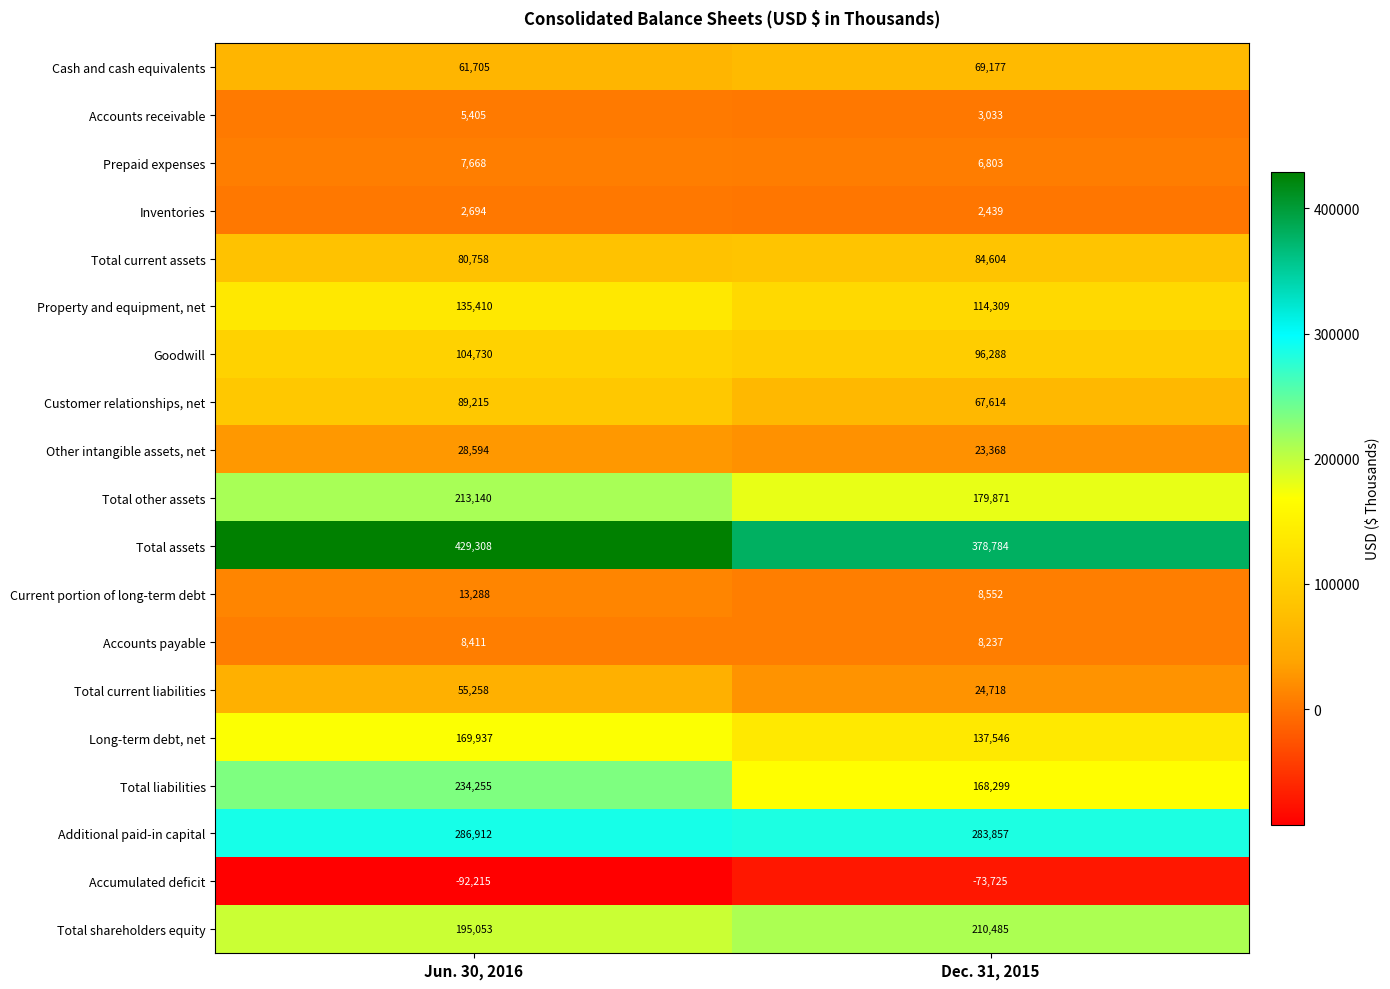

What value does the Total current assets series have at Dec. 31, 2015?

84604